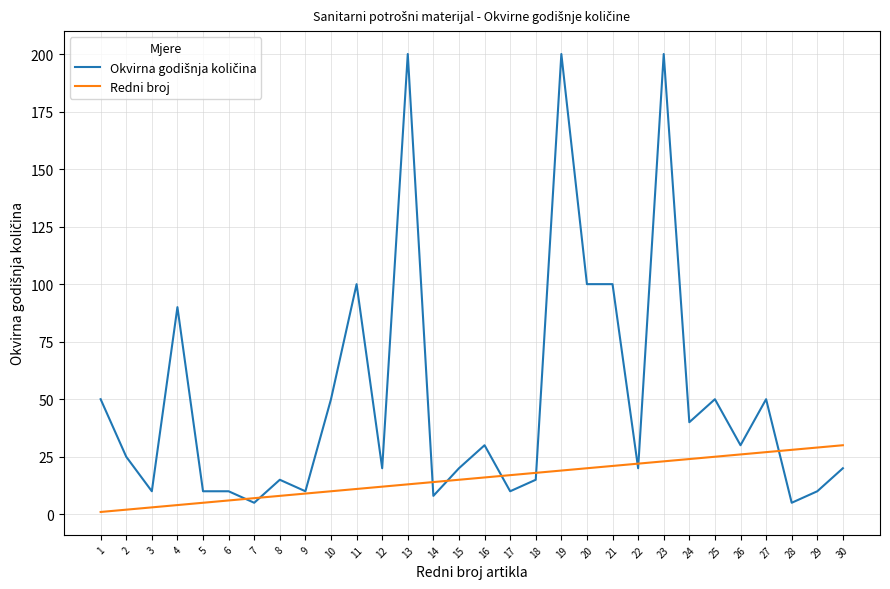

The value of Redni broj at 21 is 21. True or false?

True